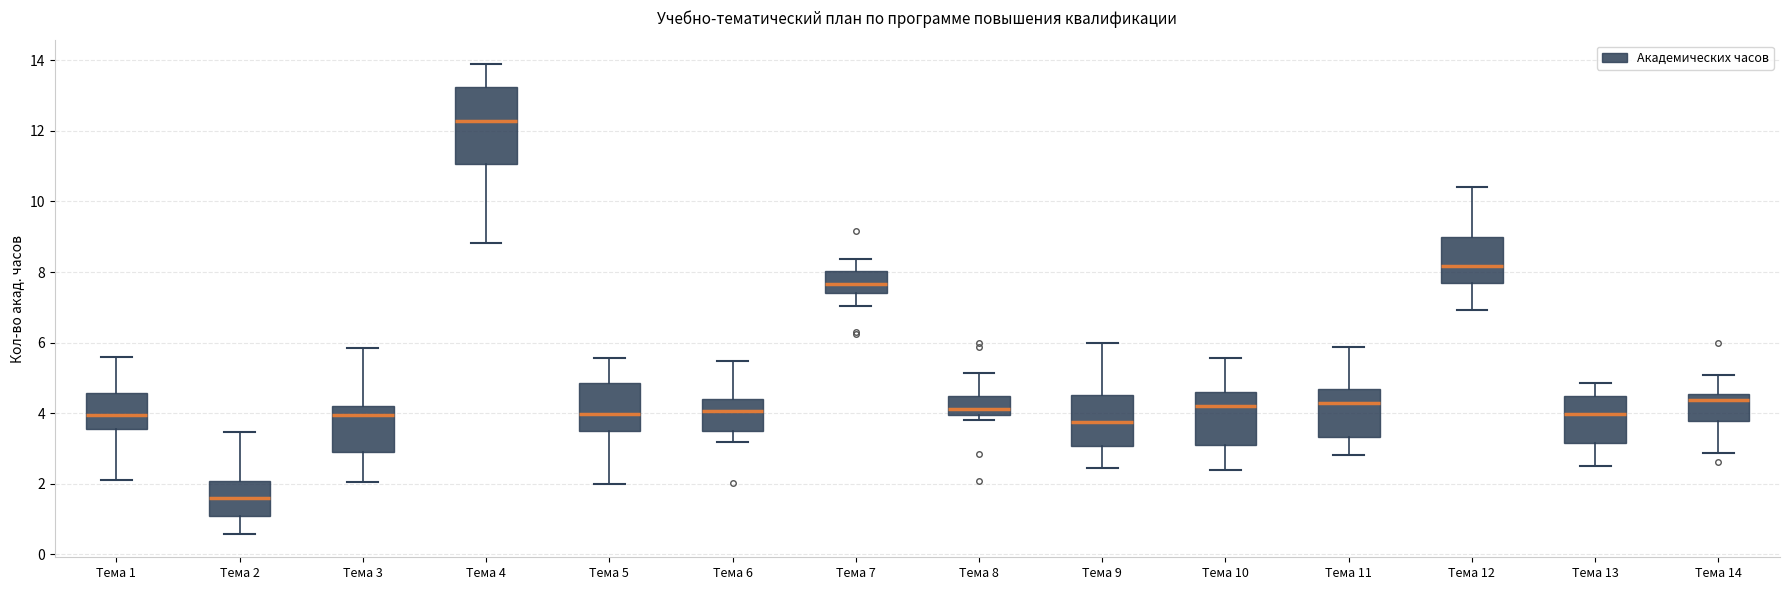

Which box's median line is the highest?

Тема 4